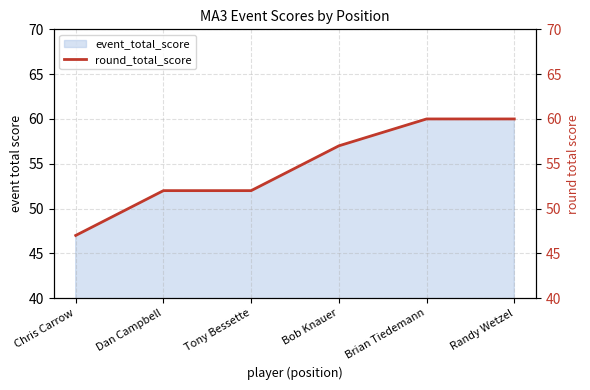

How many values are between 52 and 60?

5